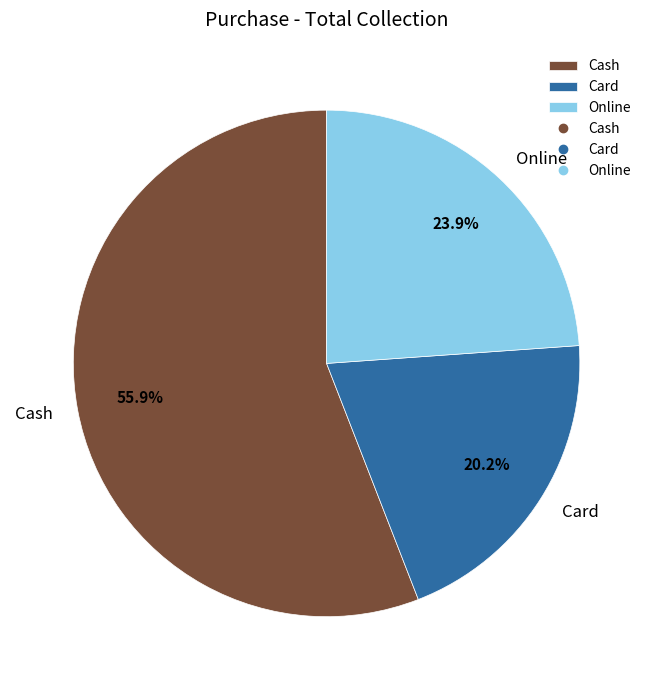

How much of the chart is everything except Cash?

44.1%